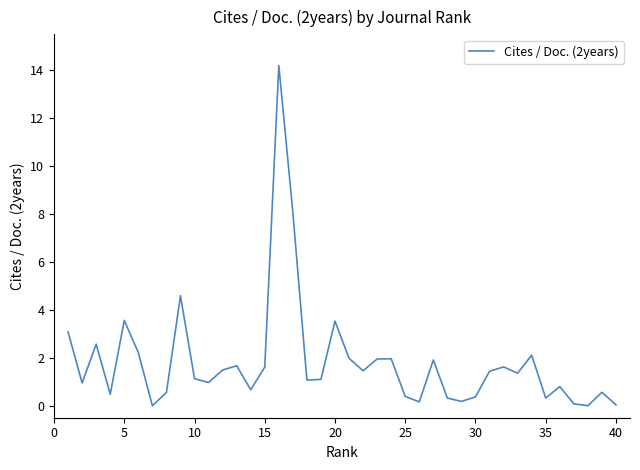

What is the difference between the maximum and minimum values?

14.2